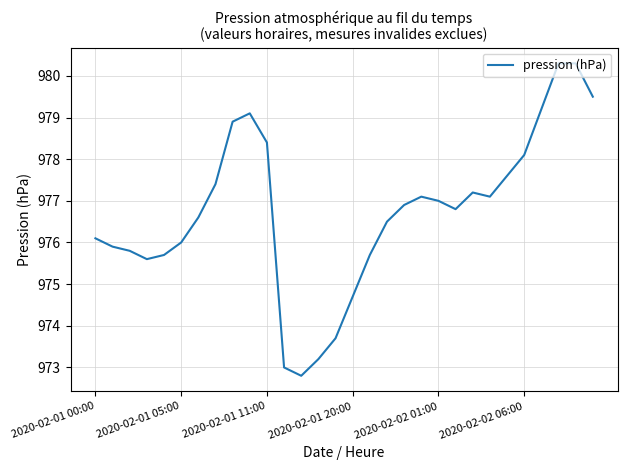

How many series are shown in this chart?

1